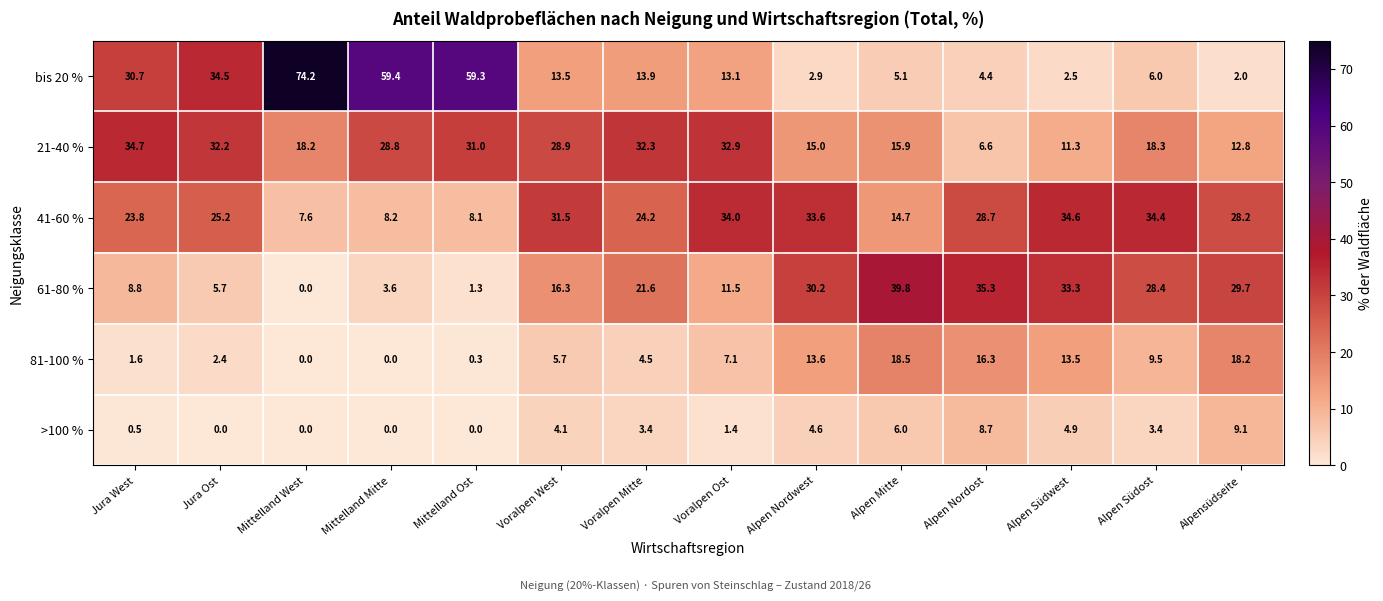

True or false: bis 20 % has a value of 7.6 at Alpen Nordost.

False